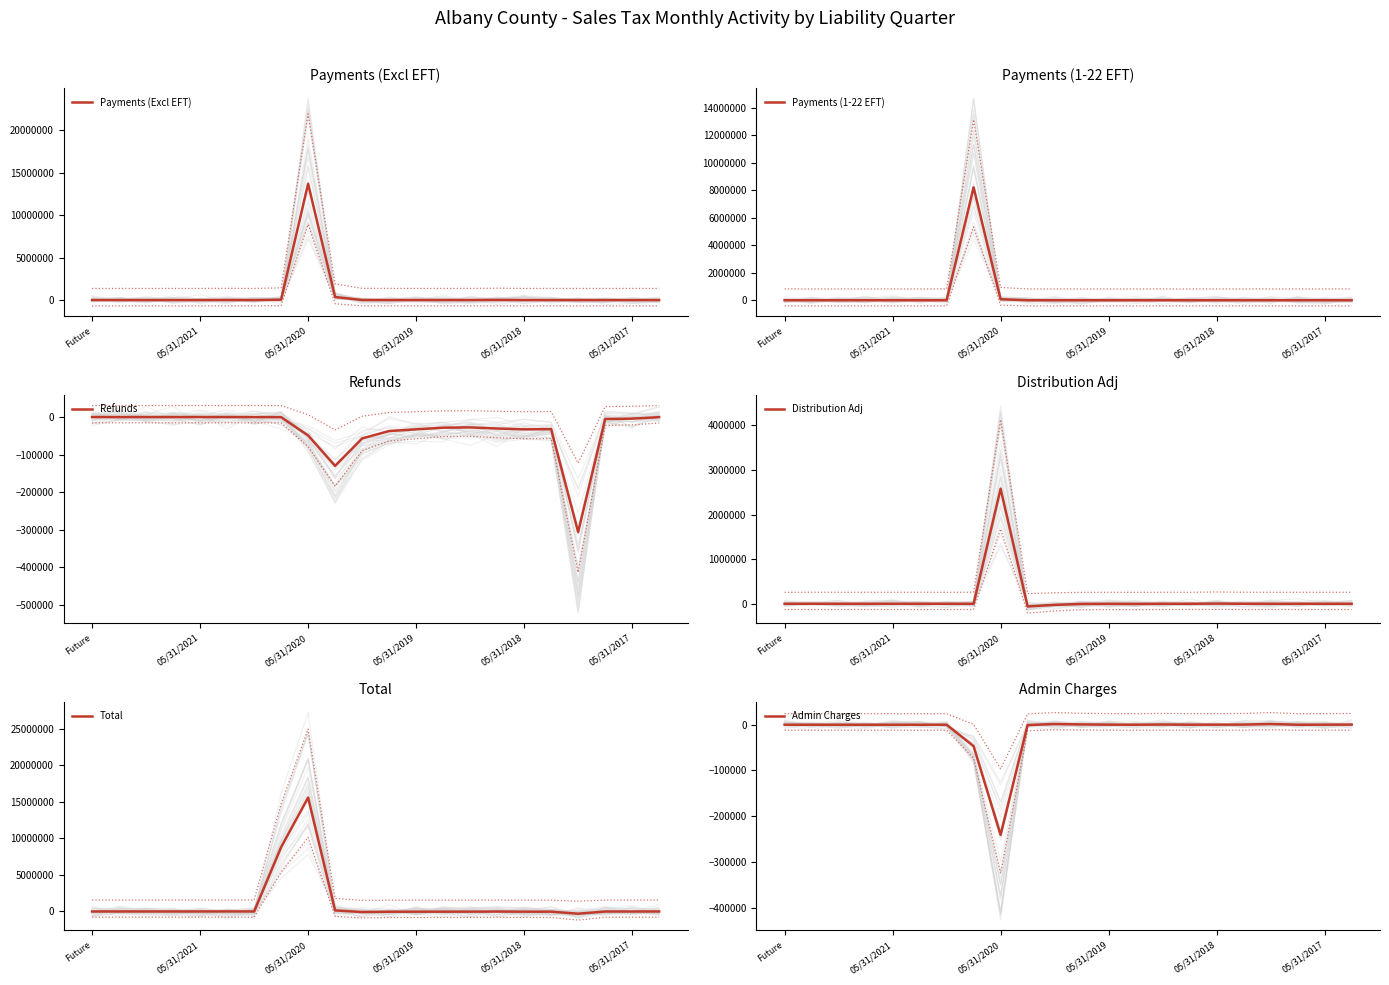

What is the difference between the second highest and minimum values in the Distribution Adj series?

64072.3